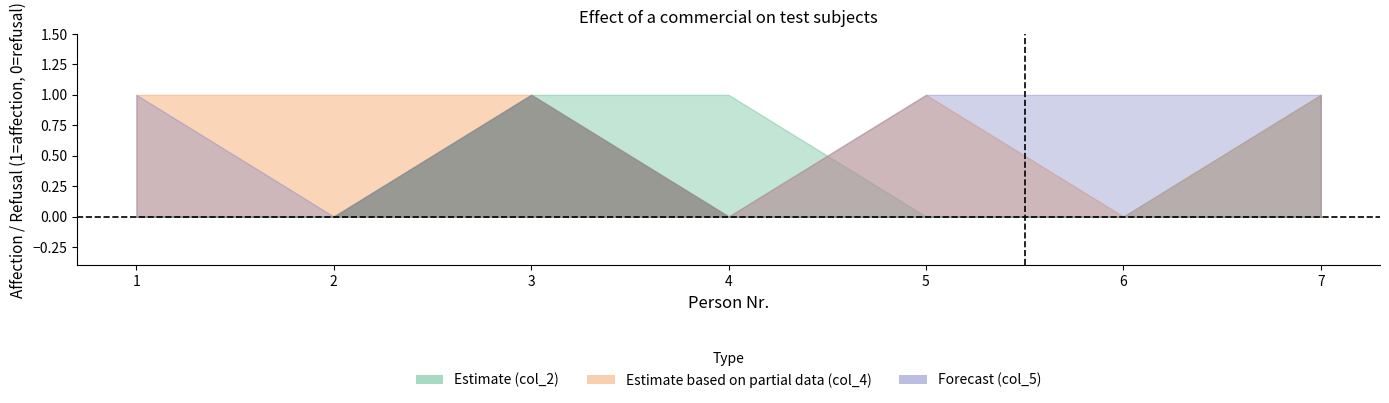

What is the difference between the col_2 values at 1 and 7?

1